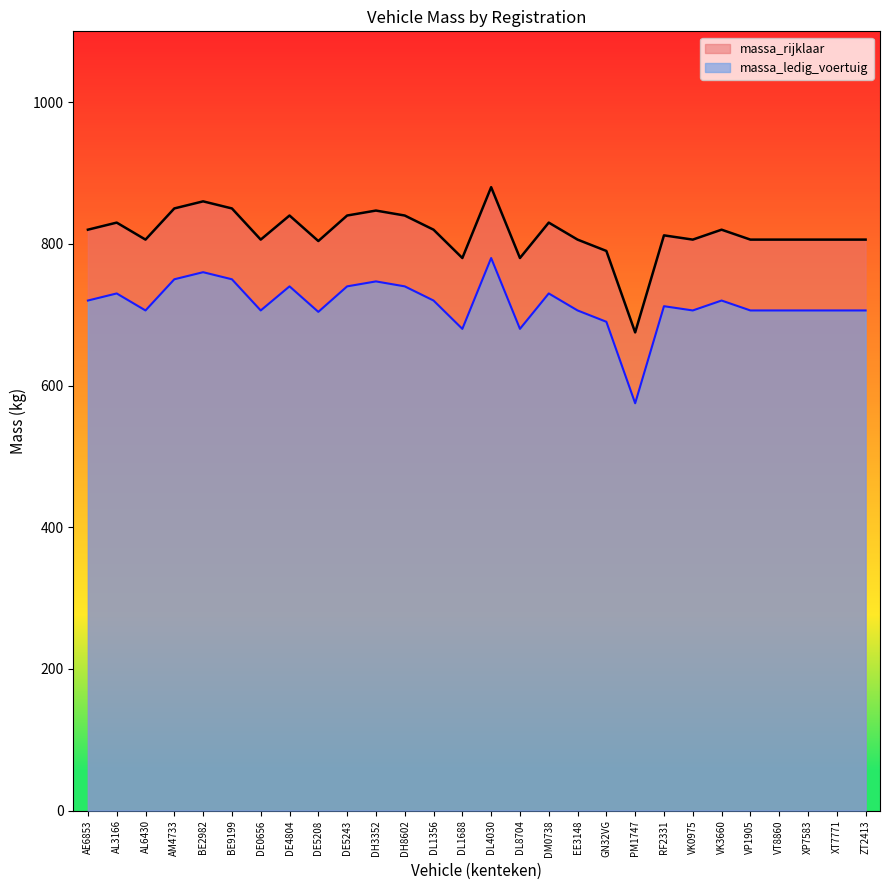

What is the greatest value displayed?

880